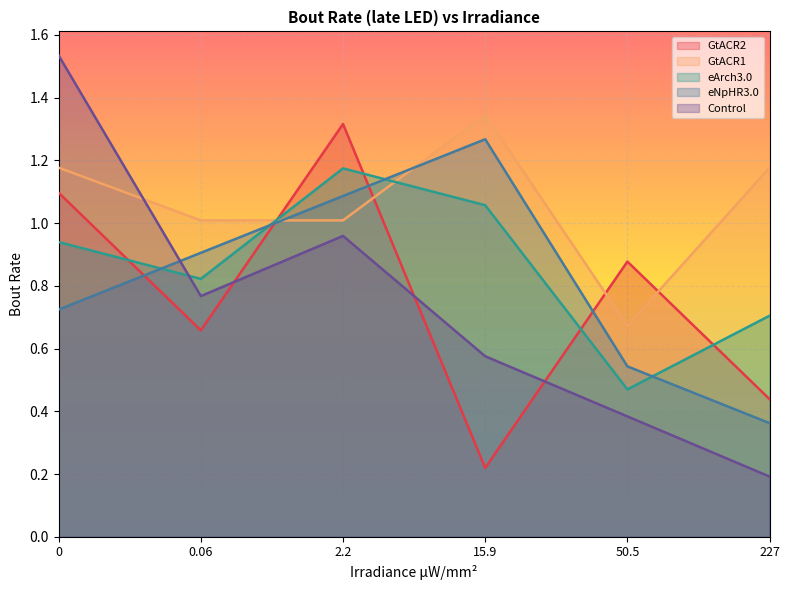

Rank the categories by GtACR2 value from lowest to highest.

15.9, 227, 0.06, 50.5, 0, 2.2